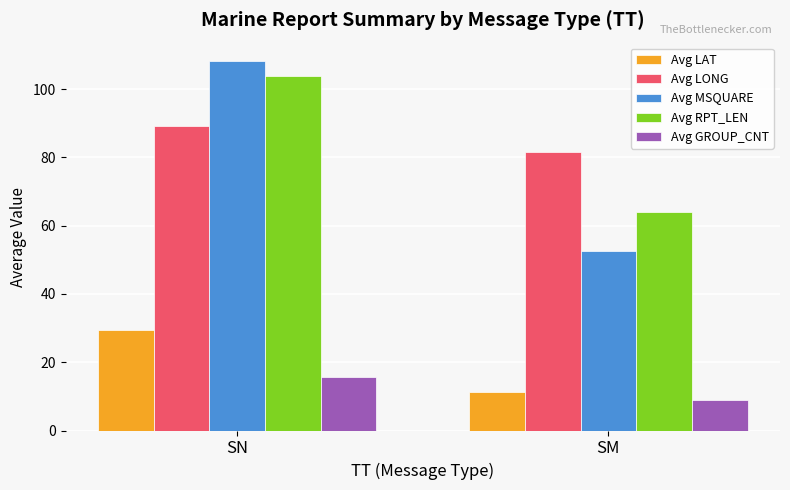

Does the chart contain stacked bars?

No